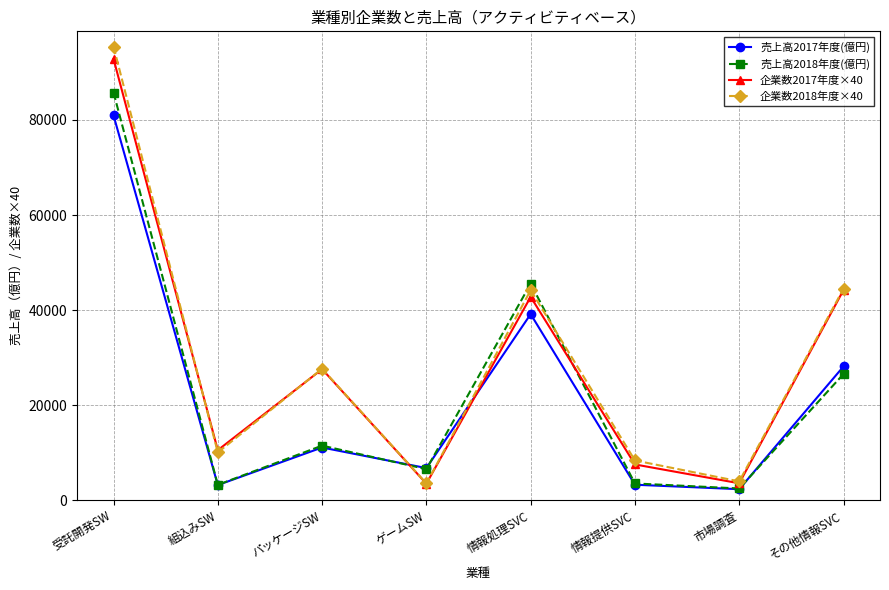

What is the difference between the maximum and second lowest values in the 企業数2018年度×40 series?

91440.0